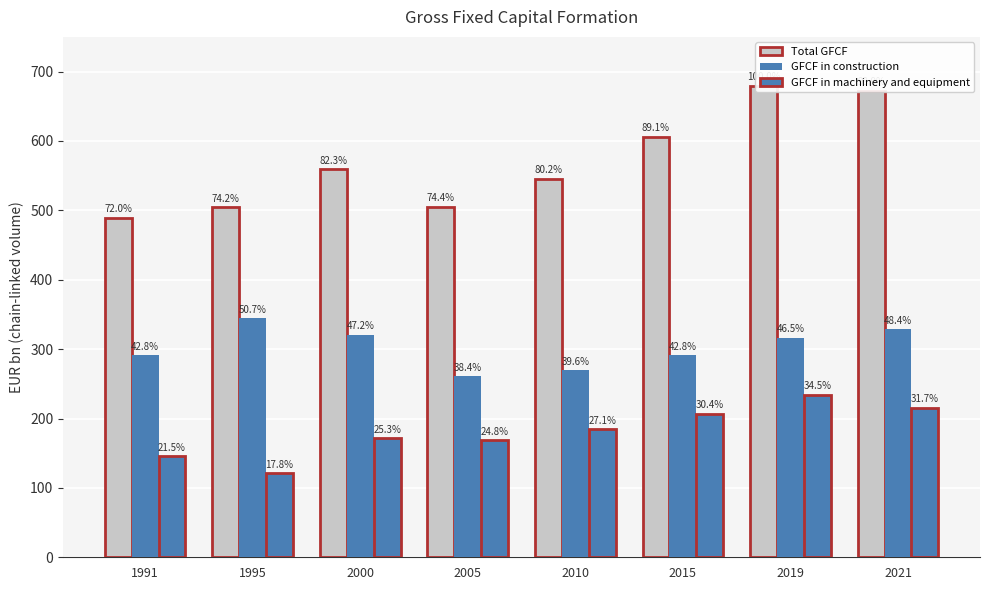

At which label does GFCF in construction reach its peak?

1995